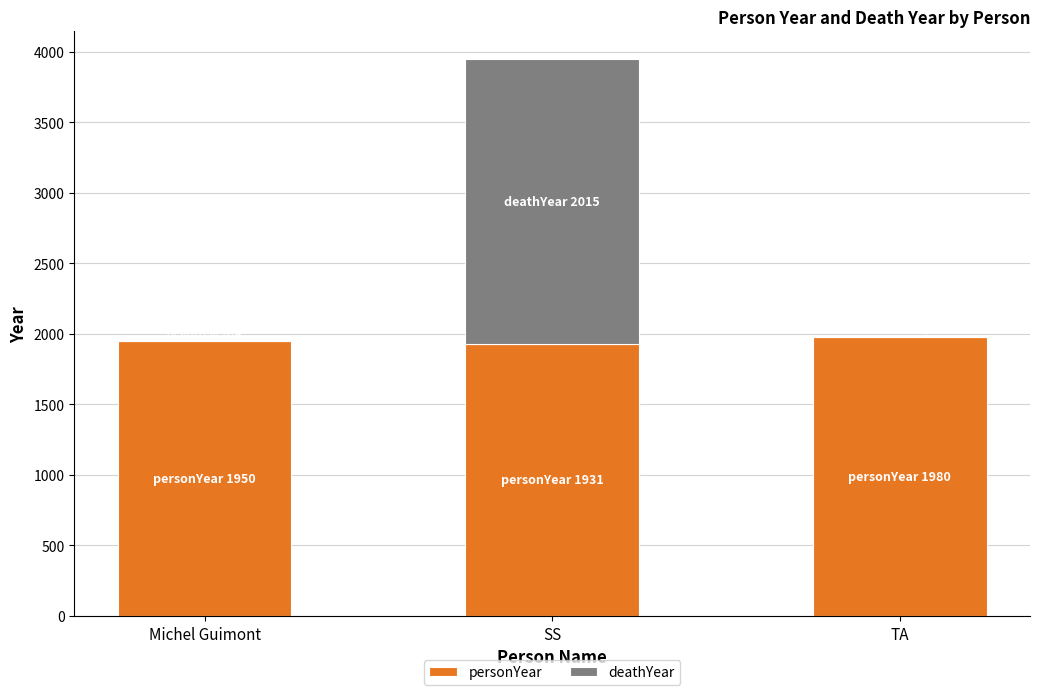

What is the maximum value for personYear?

1980